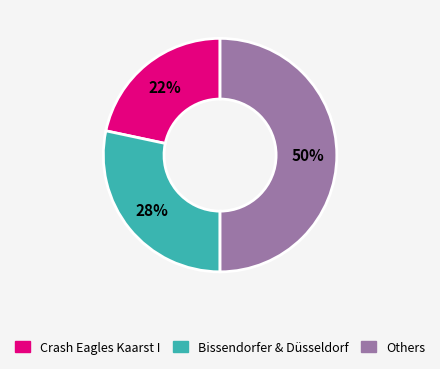

Rank the categories by value from highest to lowest.

Others, Bissendorfer & Düsseldorf, Crash Eagles Kaarst I